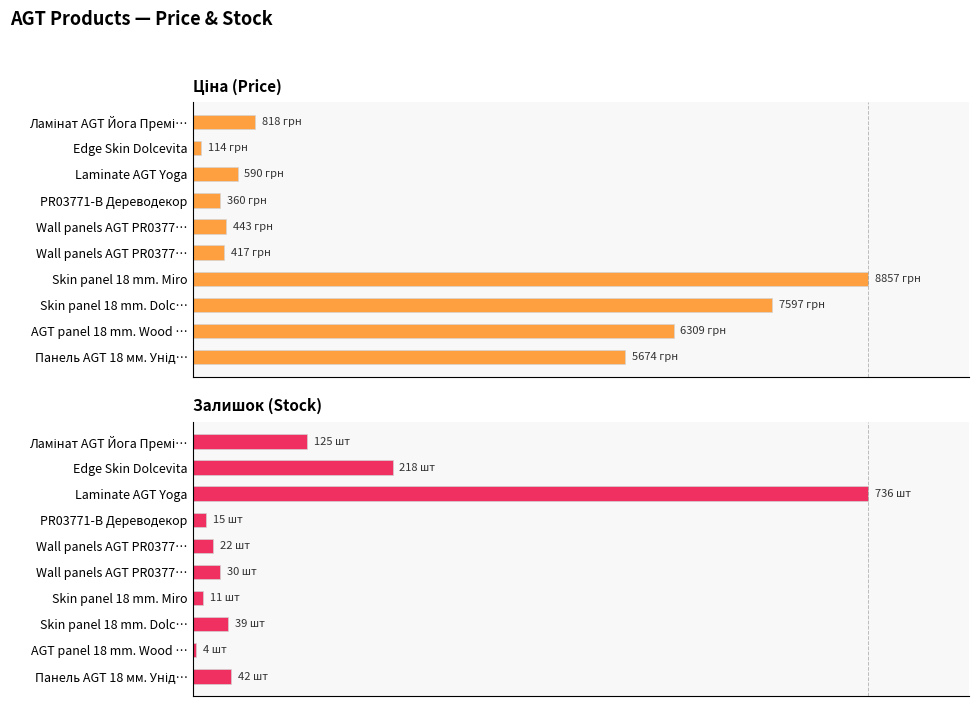

How many bars are there in total?

20